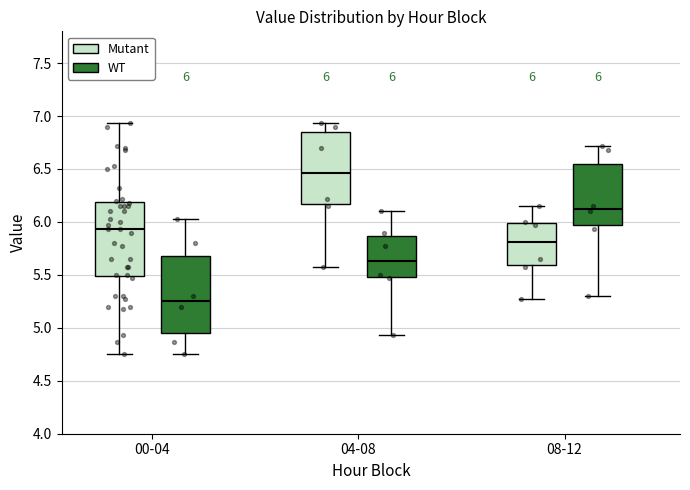

Which box has the lowest median line?

00-04 (WT)